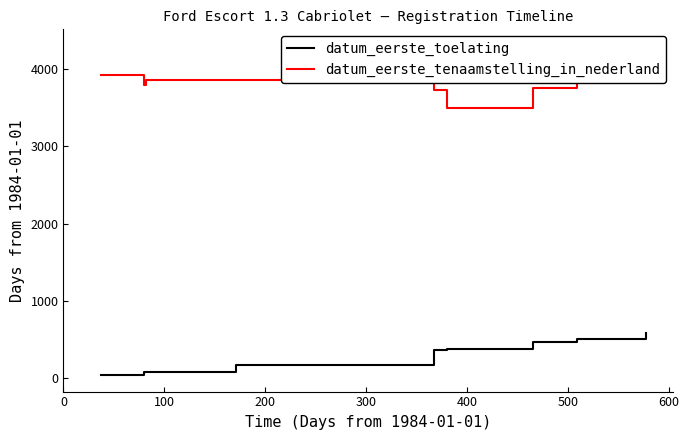

What is the difference between the maximum and minimum values in the datum_eerste_toelating series?

540